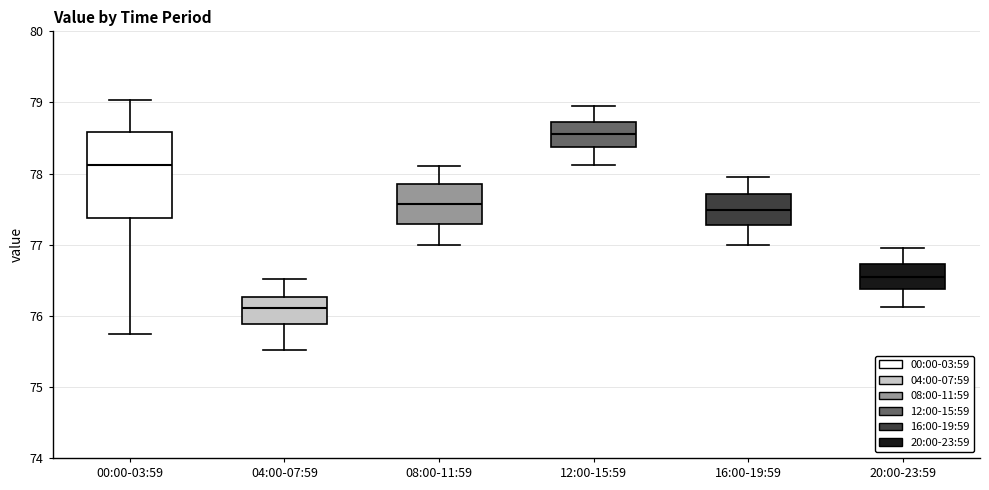

Which box has the lowest median line?

04:00-07:59